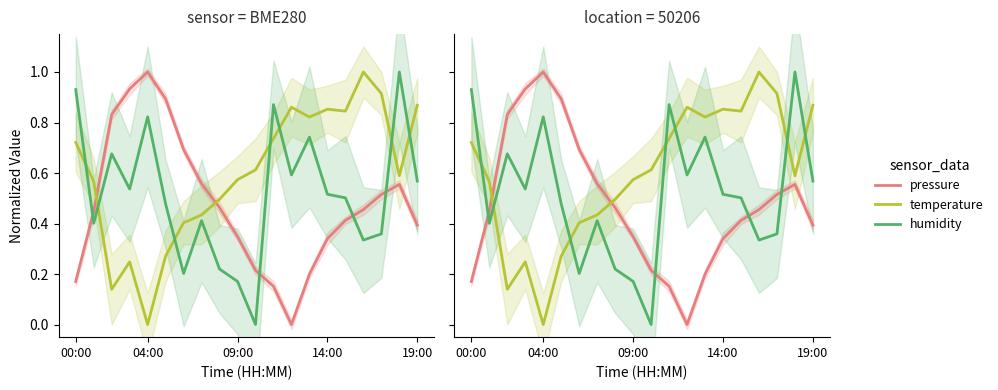

What is the difference between the highest and lowest values at 09:00?

0.4